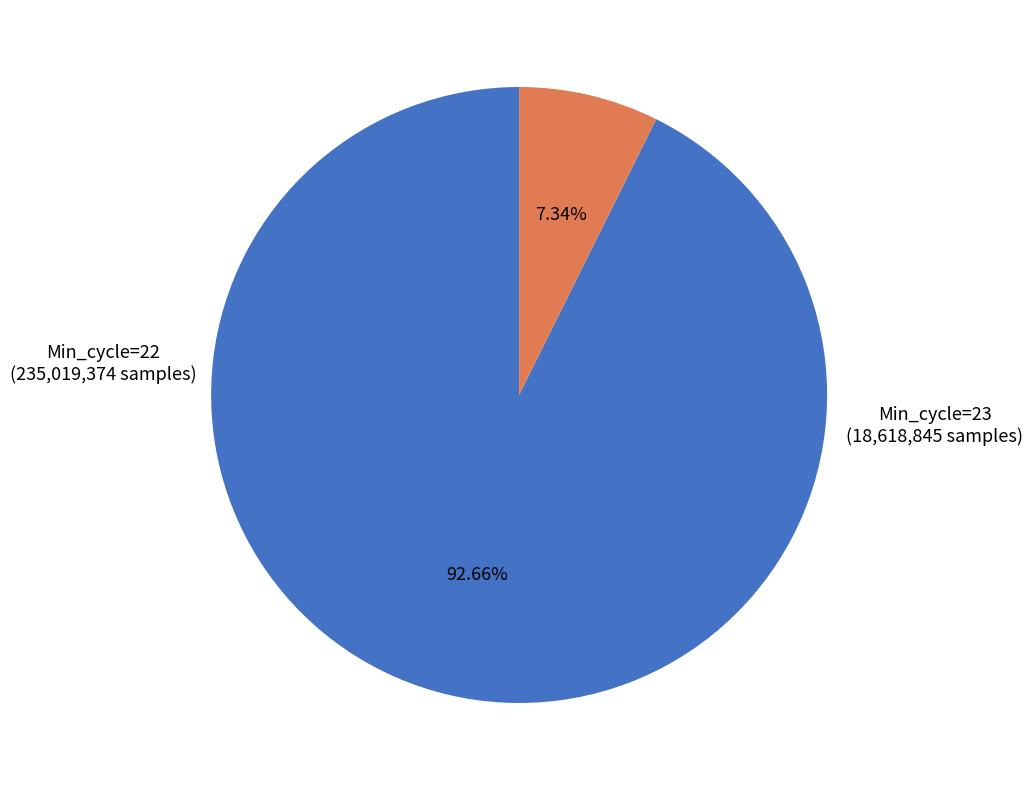

Which has a higher value, Min_cycle=23 or Min_cycle=22?

Min_cycle=22